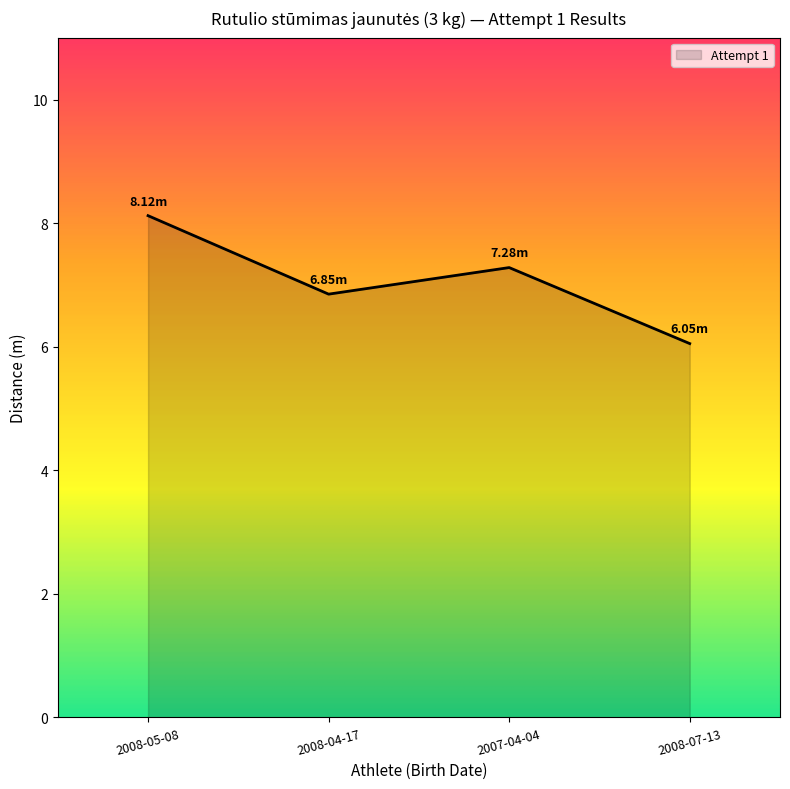

At which label is the value closest to 7?

2008-04-17